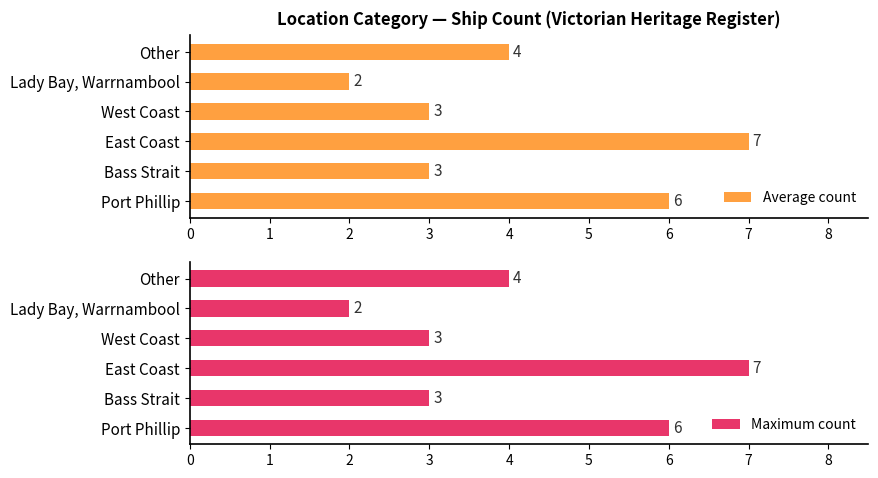

What is the value of the Maximum count bar at the 4th from the left?

3